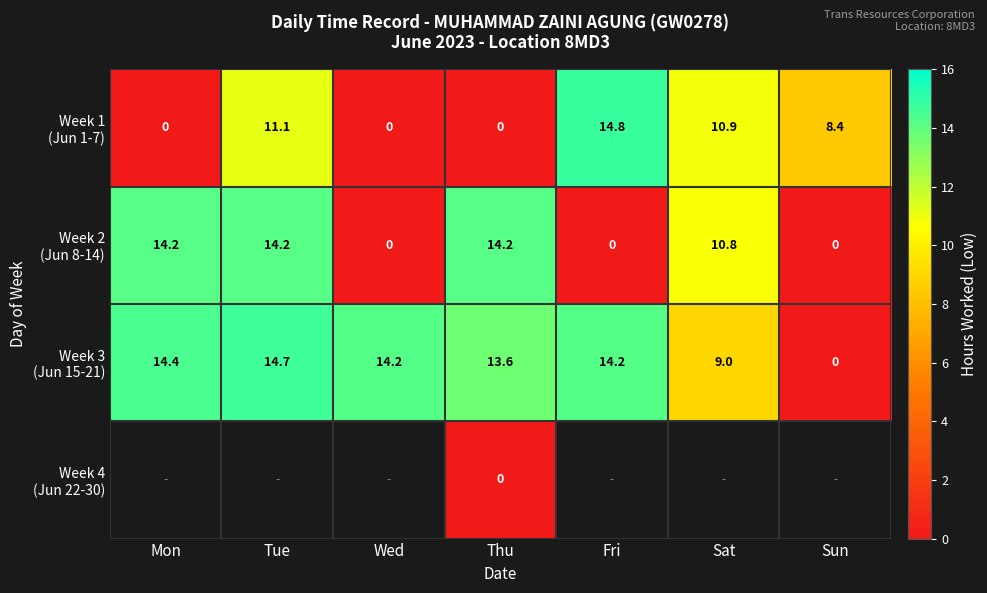

What is the difference between the maximum and minimum values in the Week 3 (Jun 15-21) series?

14.7